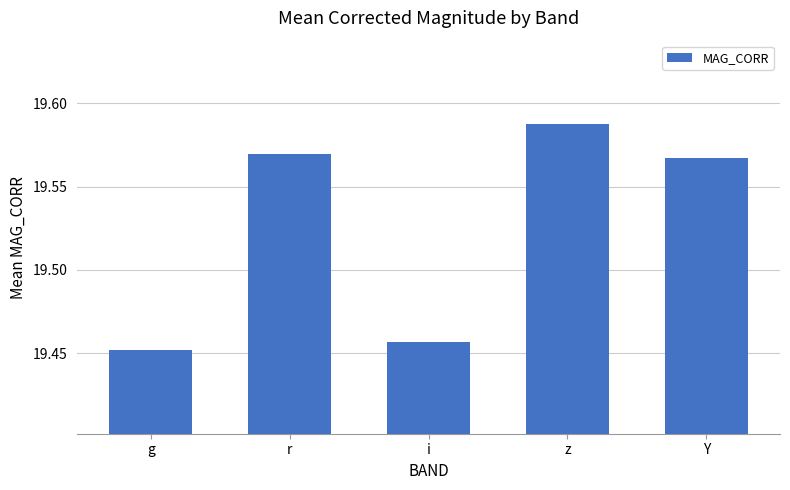

The chart shows a value of 9.1 at Y. True or false?

False